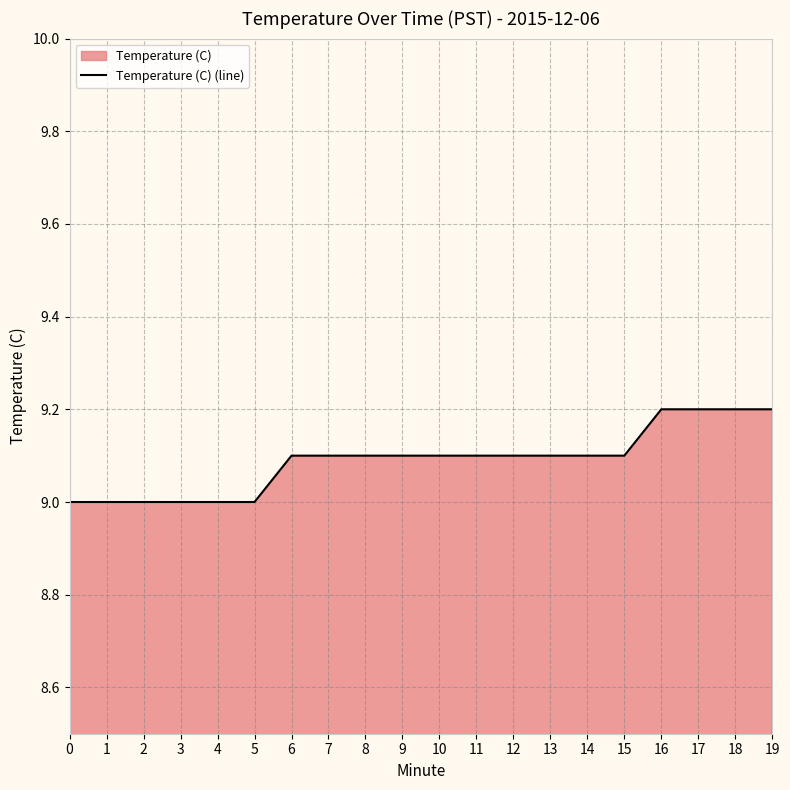

Reading right to left, extract all data points from this chart.

19=9.2	18=9.2	17=9.2	16=9.2	15=9.1	14=9.1	13=9.1	12=9.1	11=9.1	10=9.1	9=9.1	8=9.1	7=9.1	6=9.1	5=9.0	4=9.0	3=9.0	2=9.0	1=9.0	0=9.0